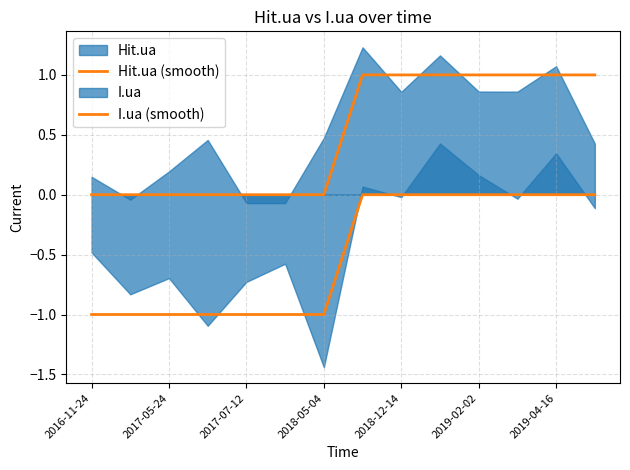

What is the value of the Hit.ua (smooth) point at the 10th from the left?

1